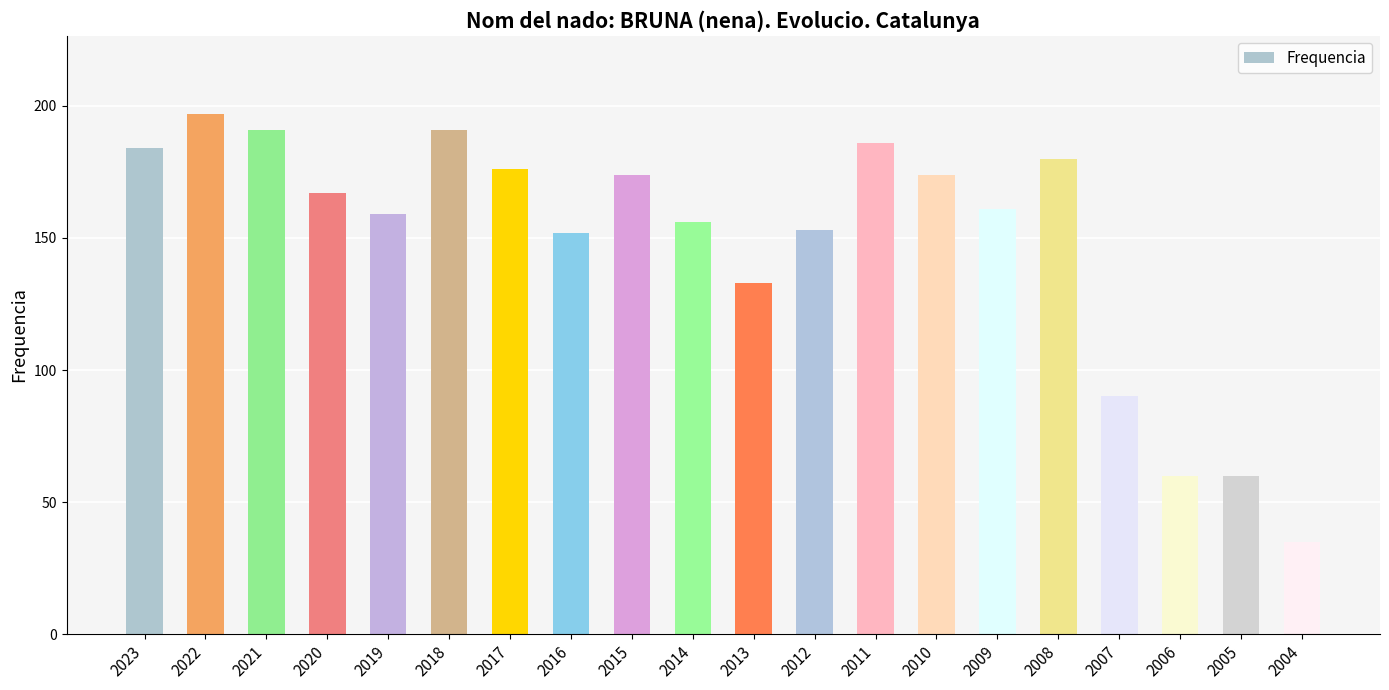

Which has a higher value, 2016 or 2006?

2016